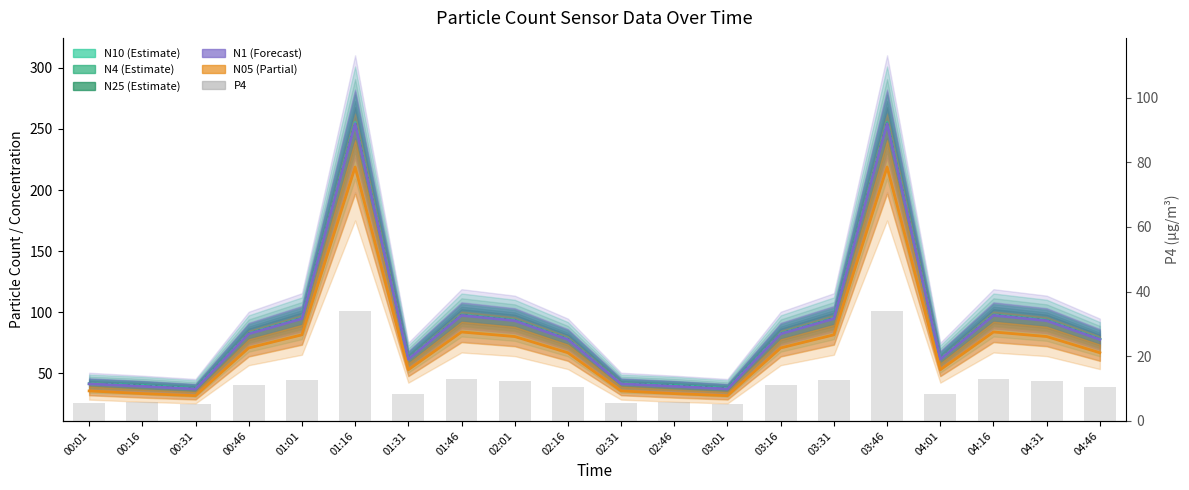

What is the difference between the values at 03:31 and 00:46?

1.6